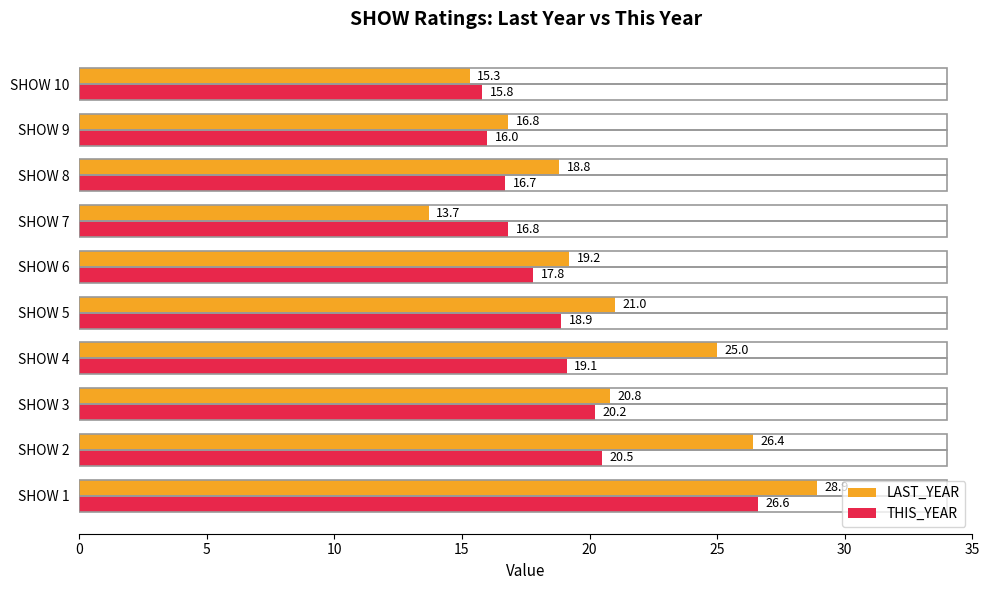

What is the minimum value shown in the chart?

13.7